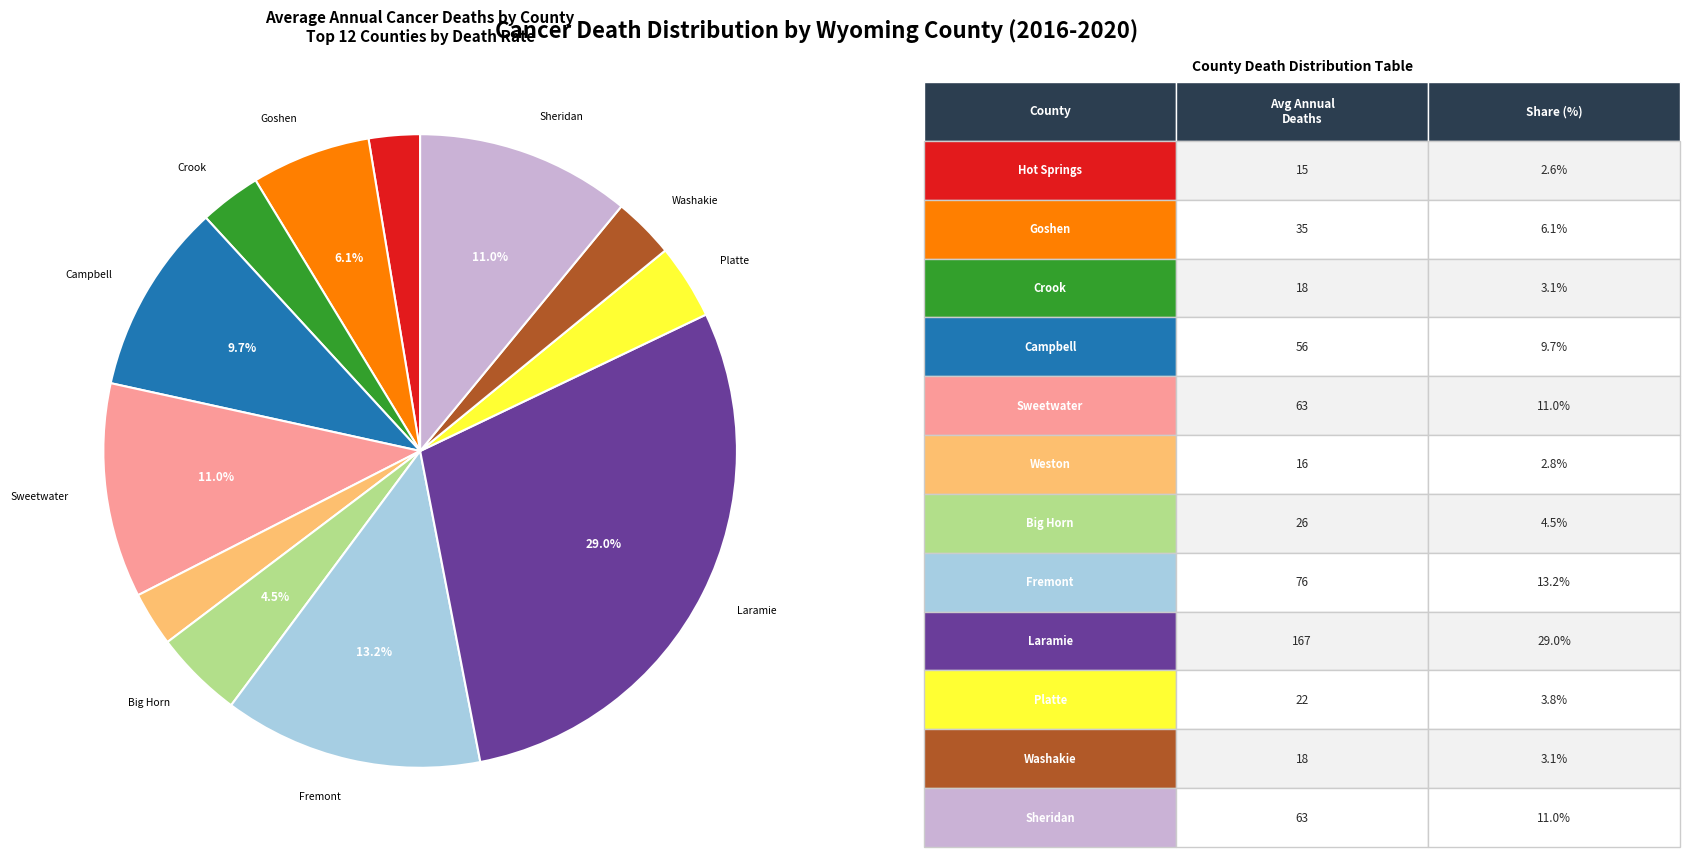

Does any single category account for the majority?

No